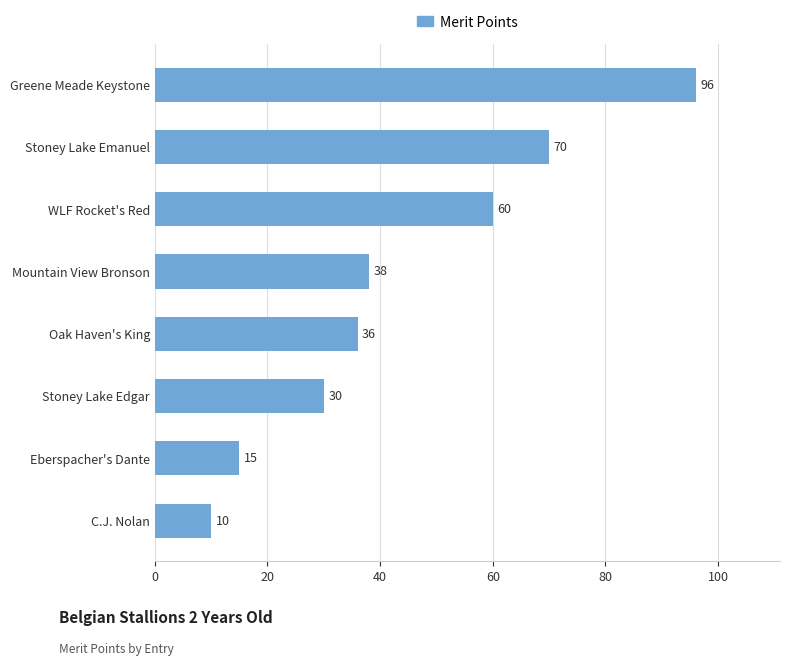

Does the chart contain any negative values?

No